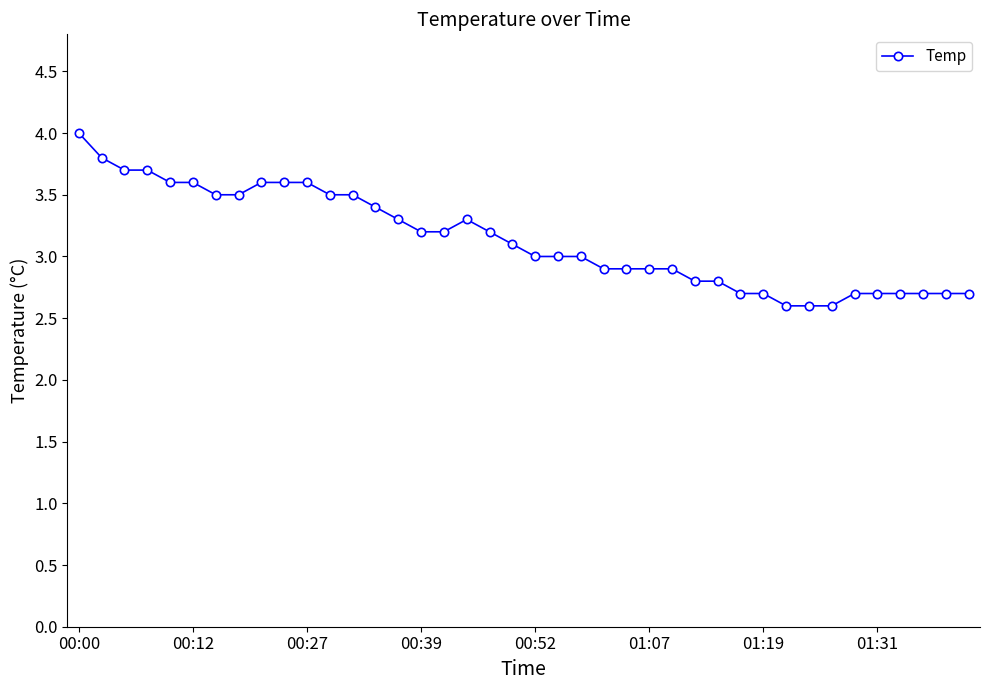

True or false: there are more than 0 points higher than both neighbors.

True